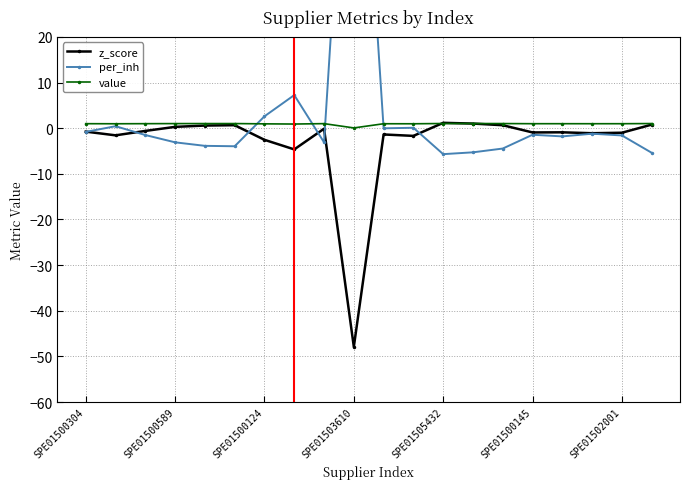

The z_score series shows -1.0 at SPE01502001. True or false?

True